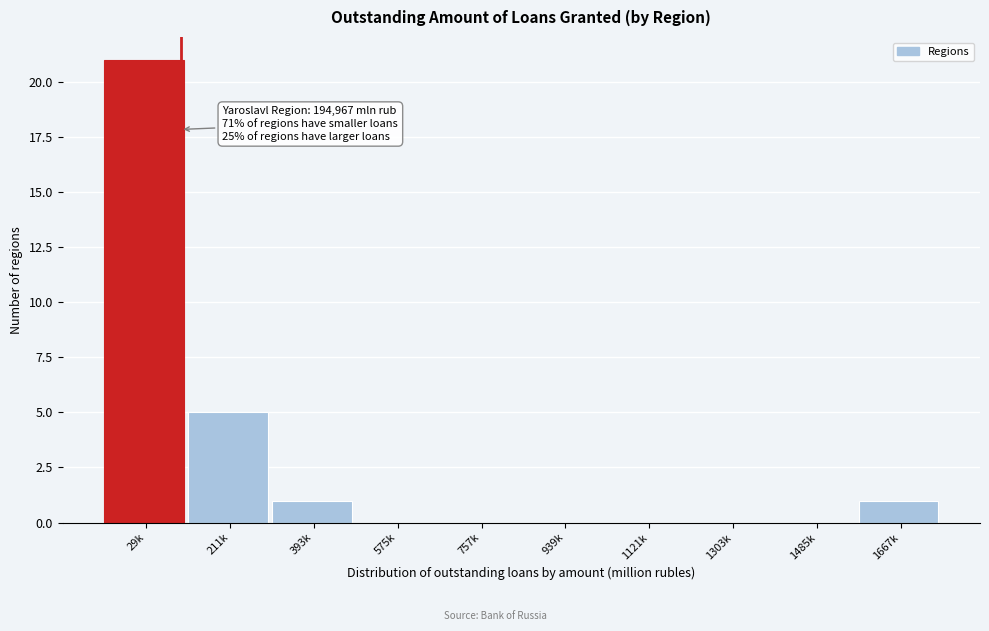

Reading right to left, transcribe all the data shown in this chart.

1667k=1	1485k=0	1303k=0	1121k=0	939k=0	757k=0	575k=0	393k=1	211k=5	29k=21